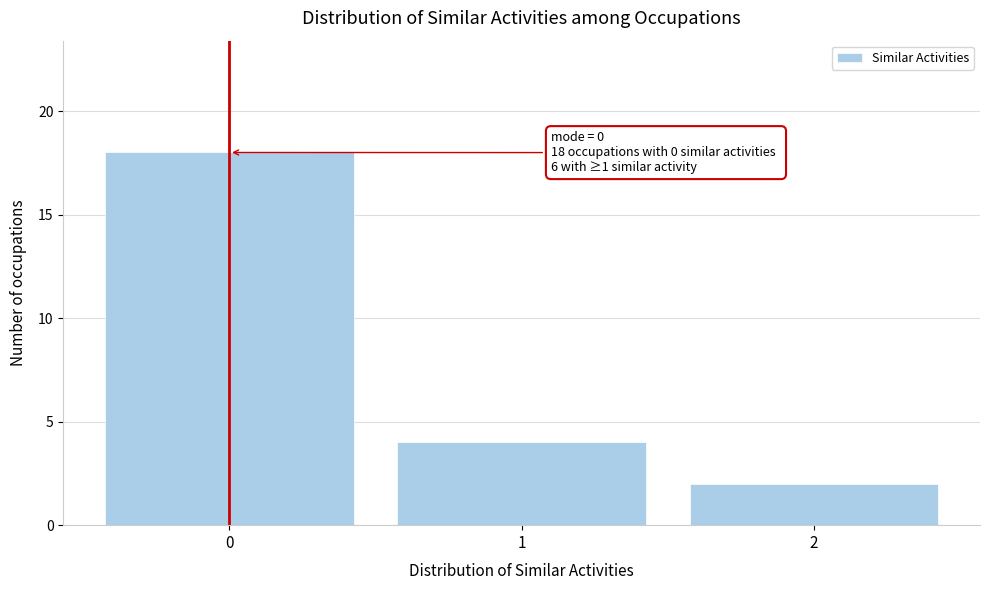

Which range on the x-axis has the tallest bar?

-0.5 to 0.5